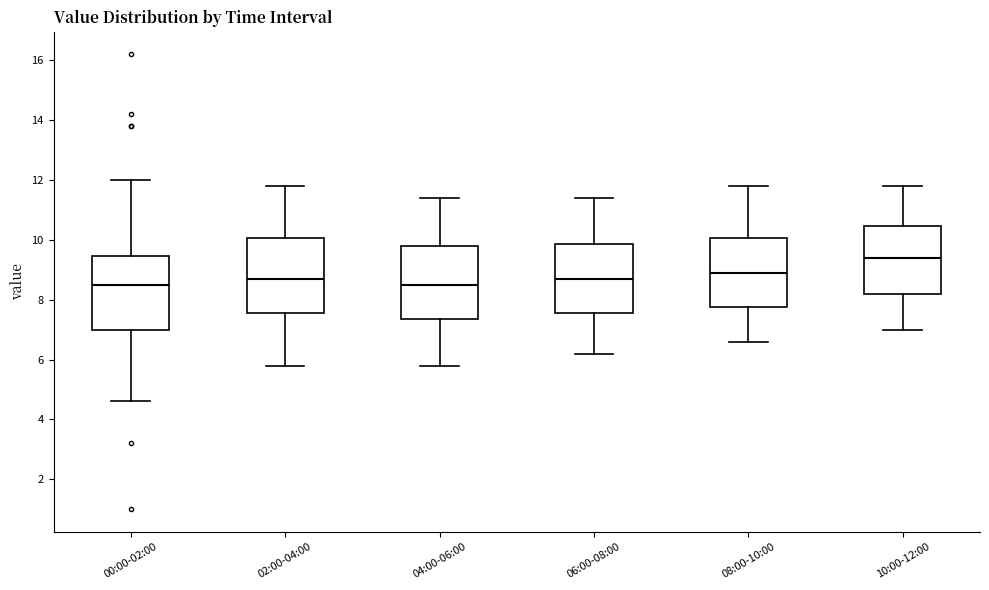

Reading left to right, transcribe this box plot: for each box, give where its median line is, the range the box spans, and where its two whiskers end, as read against the y-axis. The values are not printed on the chart, so give them approximately, as read against the axis.

00:00-02:00: median 8.6, box 7.0 to 9.4, whiskers 4.6 to 12.0
02:00-04:00: median 8.8, box 7.6 to 10.0, whiskers 5.8 to 11.8
04:00-06:00: median 8.6, box 7.4 to 9.8, whiskers 5.8 to 11.4
06:00-08:00: median 8.8, box 7.6 to 9.8, whiskers 6.2 to 11.4
08:00-10:00: median 9.0, box 7.8 to 10.0, whiskers 6.6 to 11.8
10:00-12:00: median 9.4, box 8.2 to 10.4, whiskers 7.0 to 11.8